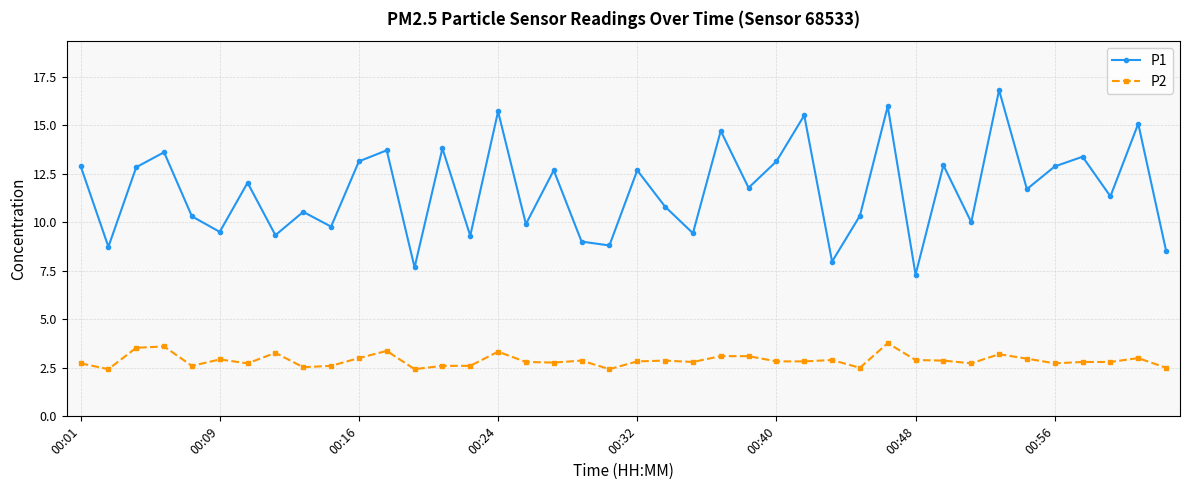

What is the difference between the second highest and minimum values in the P2 series?

1.2